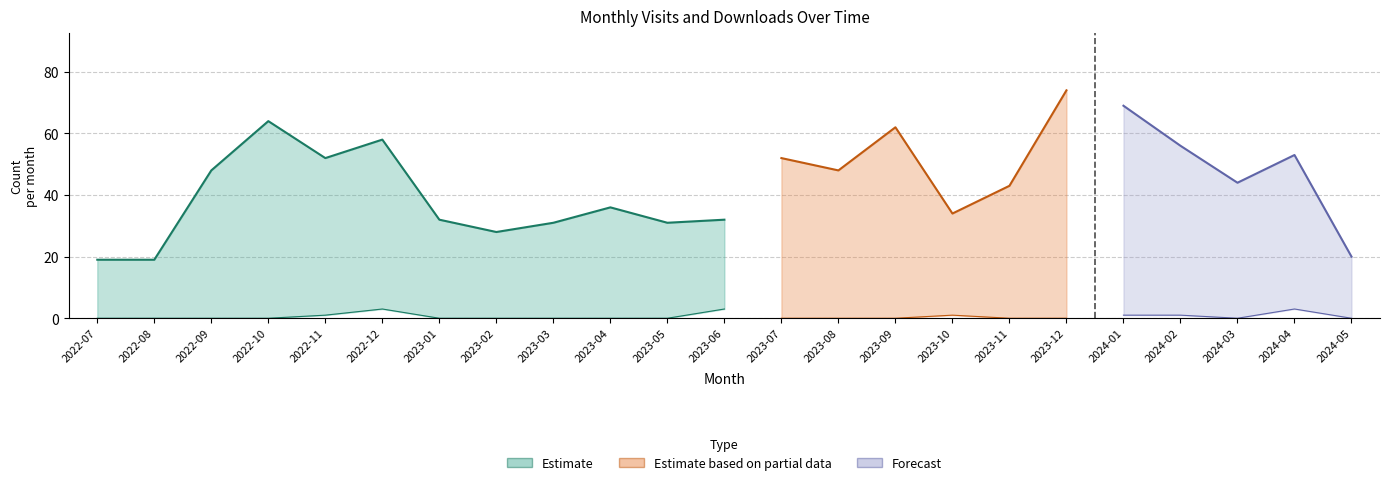

What is the value of the monthly_download_resource point at the 22nd from the left?

3